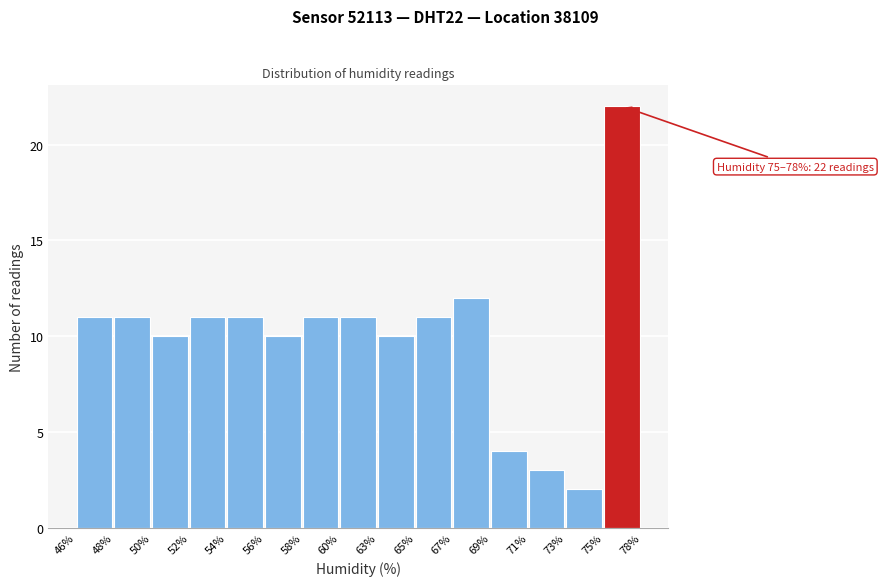

Reading right to left, list all the values displayed in this chart.

22	2	3	4	12	11	10	11	11	10	11	11	10	11	11